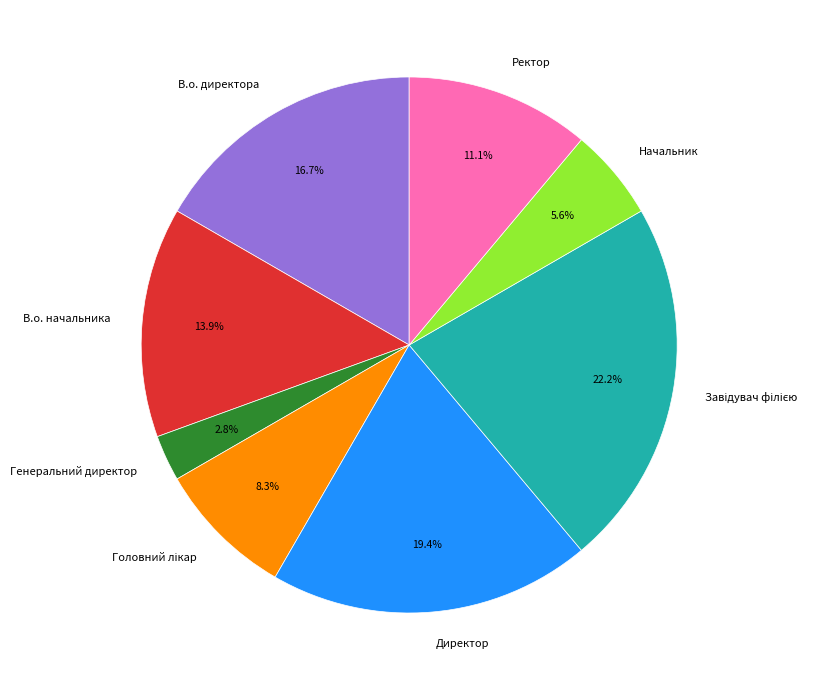

To the nearest percent, what portion does В.о. директора represent?

17%